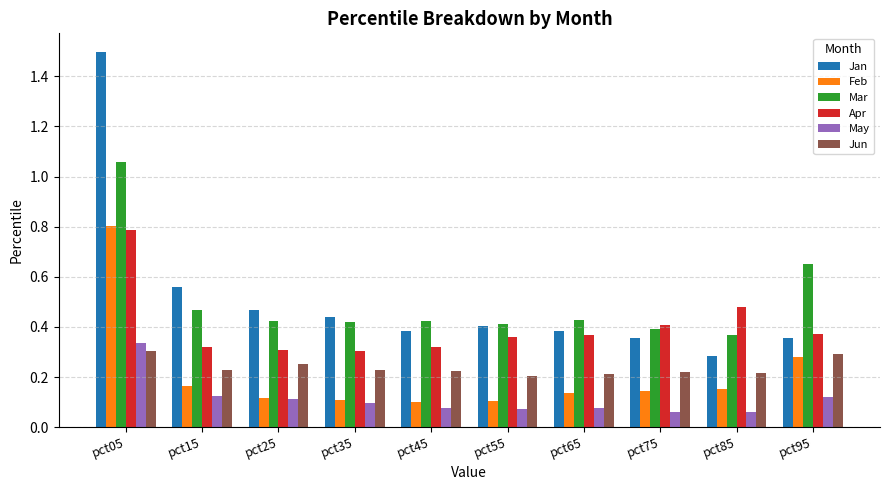

At which category is the sum across all series the highest?

pct05